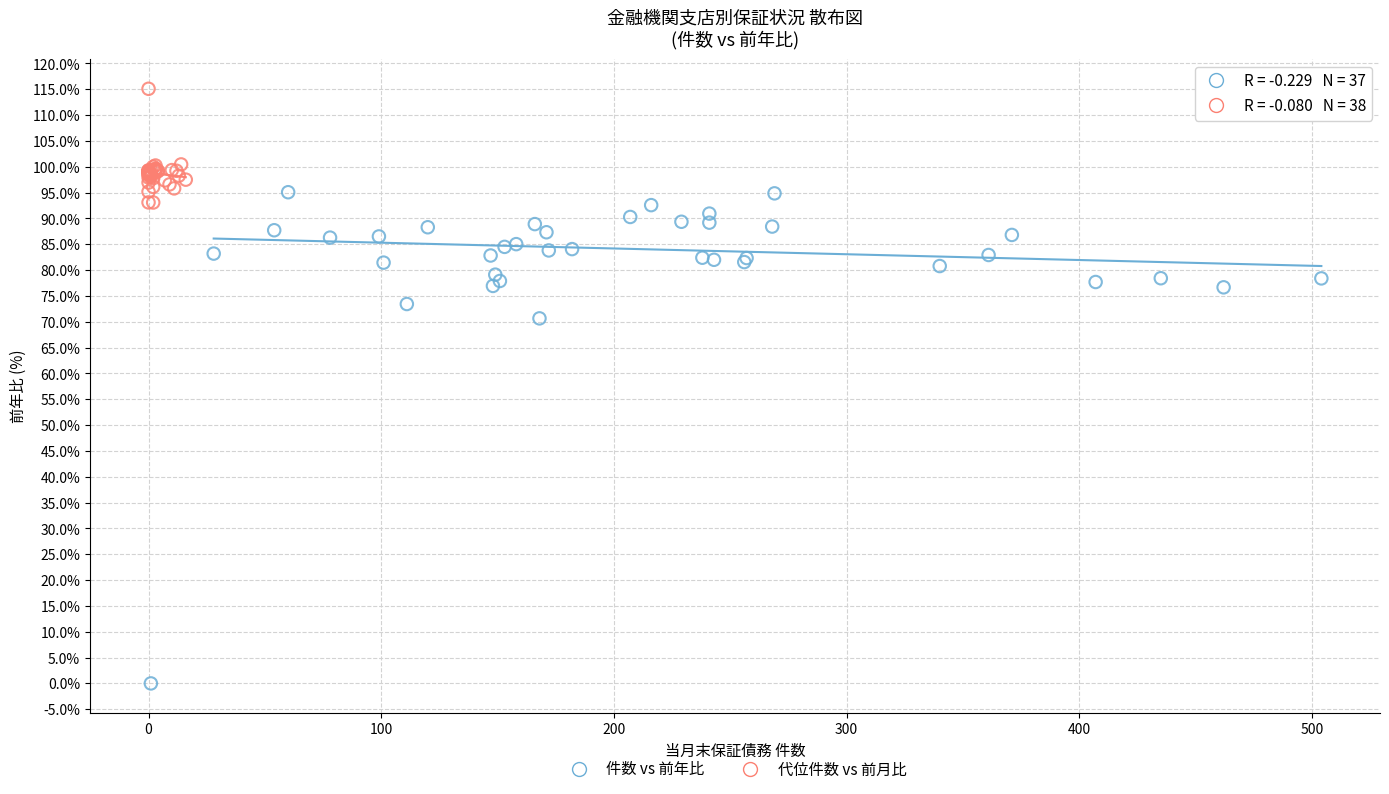

Which series has the widest spread of Y values?

件数 vs 前年比